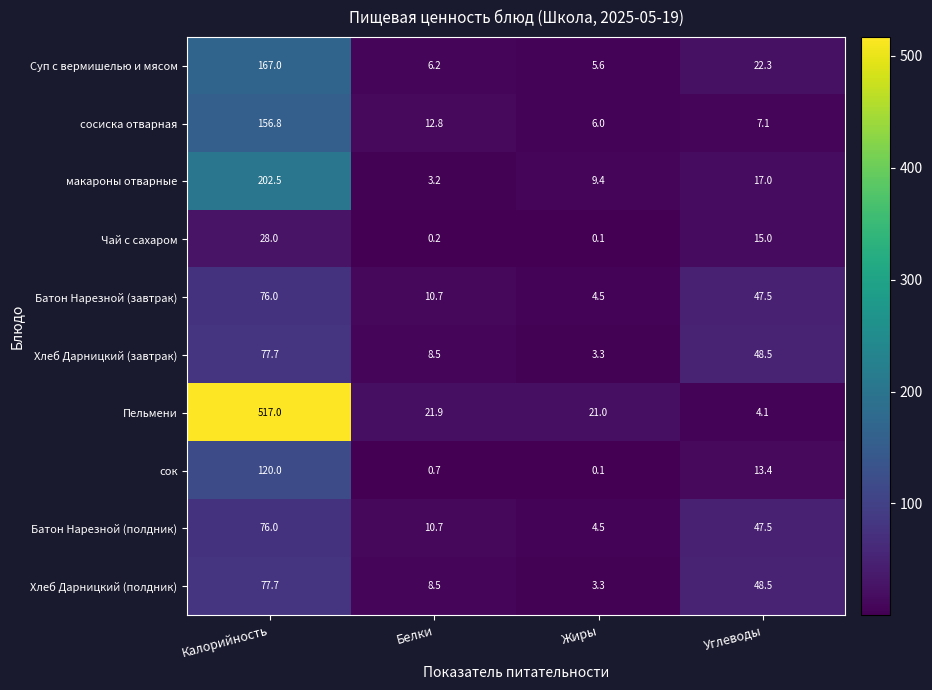

What is the greatest value displayed?

517.0